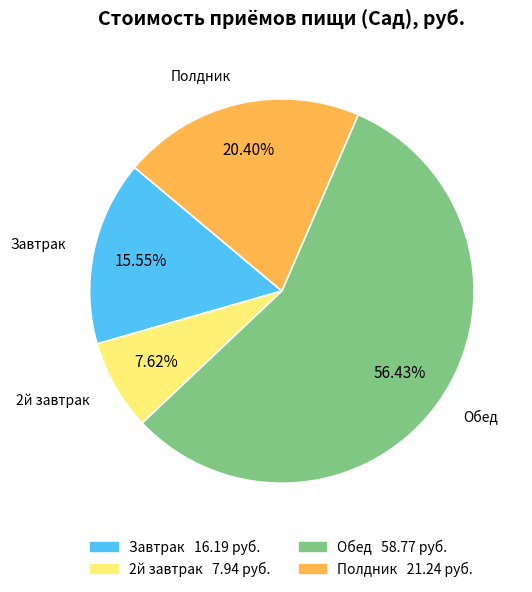

How many slices are in this pie chart?

4